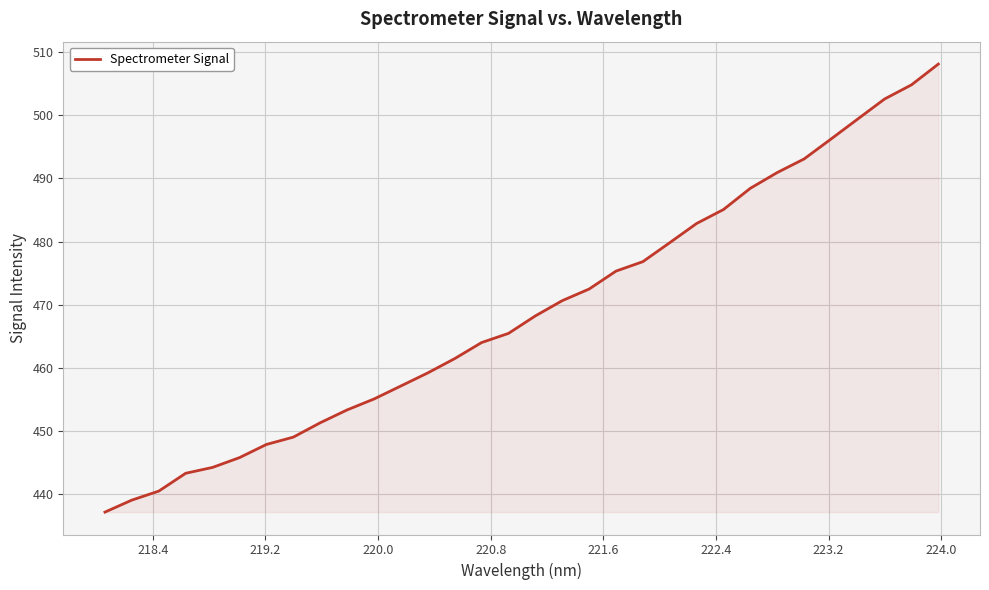

Count the number of values greater than 468.

16